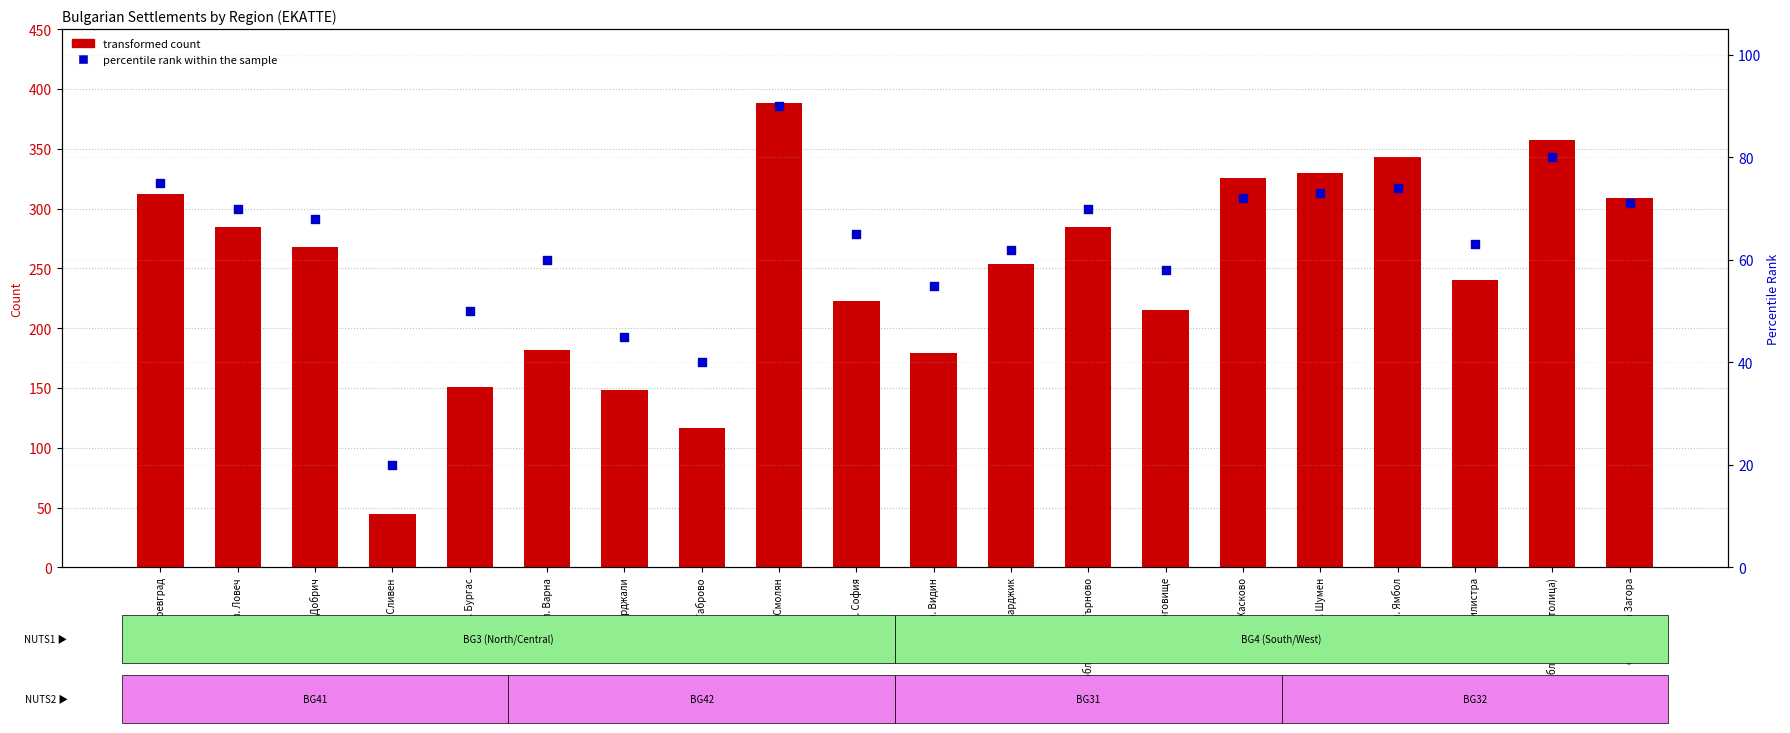

Which series contains the highest Y value?

transformed count